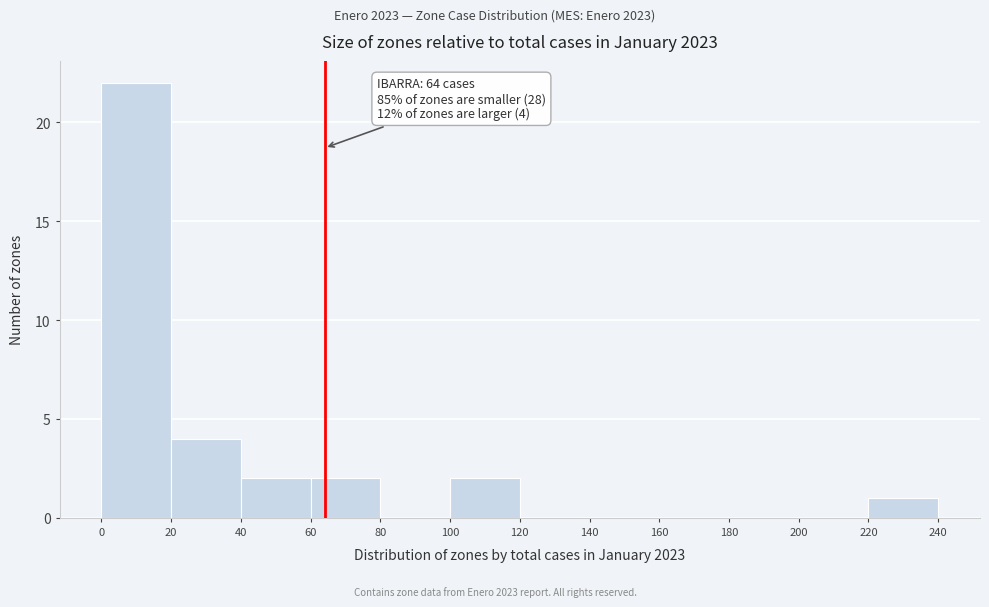

Which range on the x-axis has the tallest bar?

0 to 20